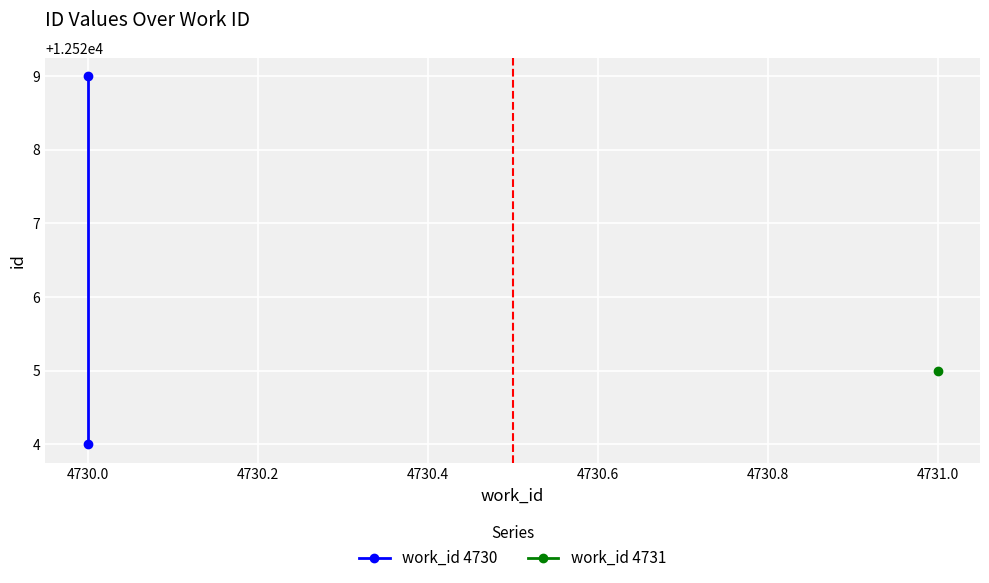

Count the number of categories in the chart.

2